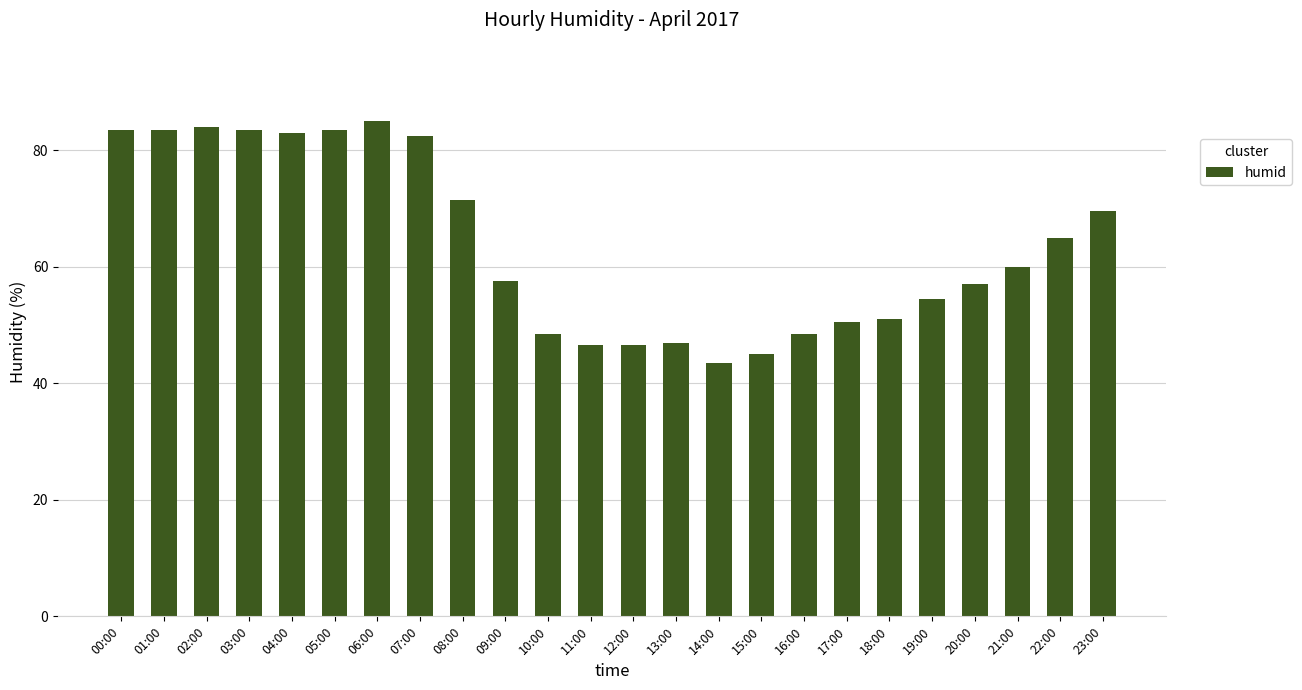

What is the ratio of the value at 06:00 to the value at 20:00?

1.5